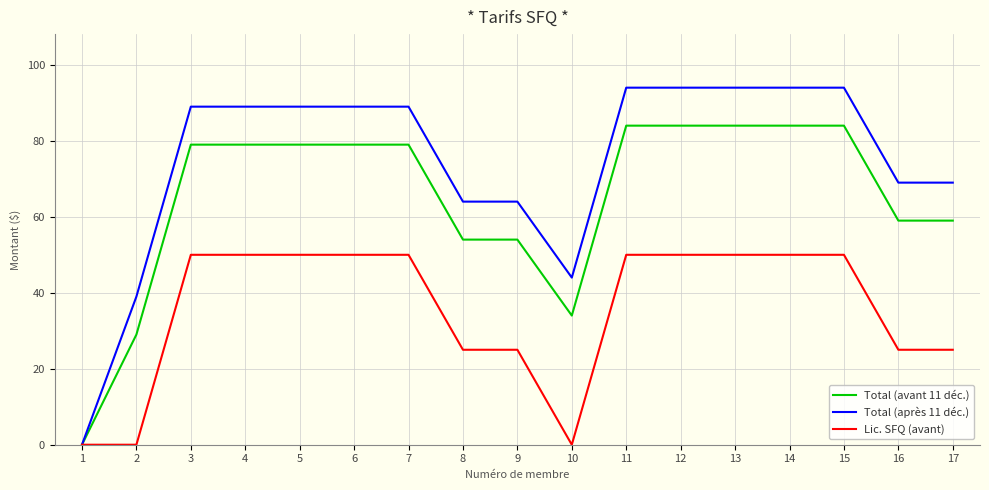

True or false: Lic. SFQ (avant) has a value of 33 at 10.

False